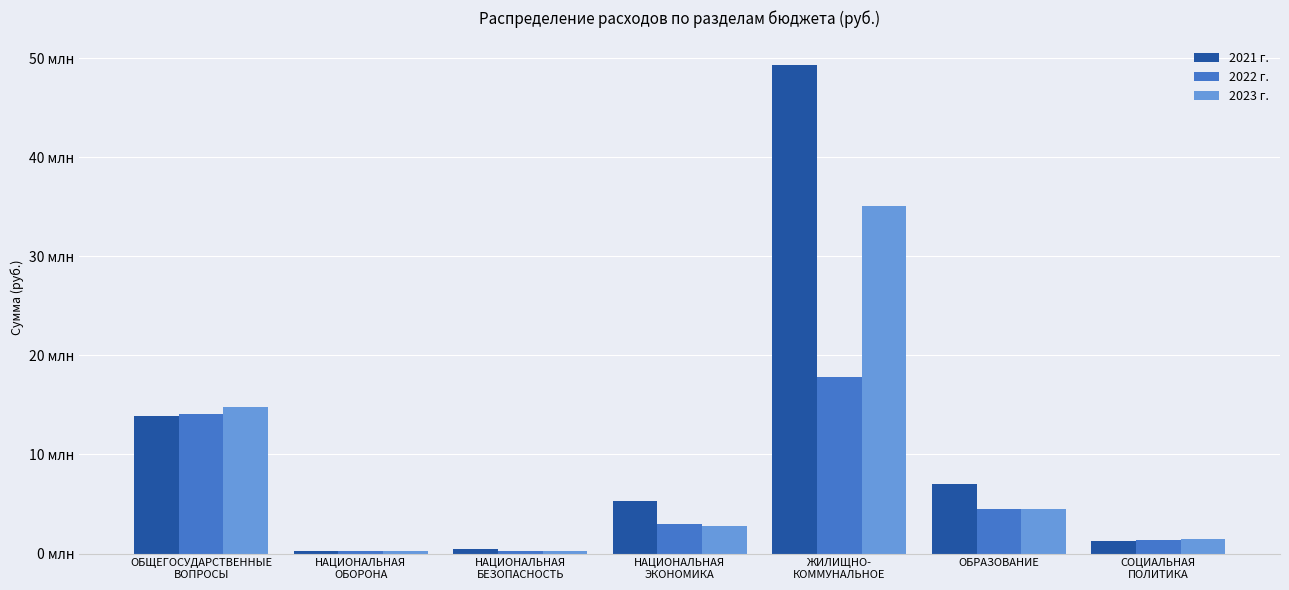

Does the chart contain stacked bars?

No